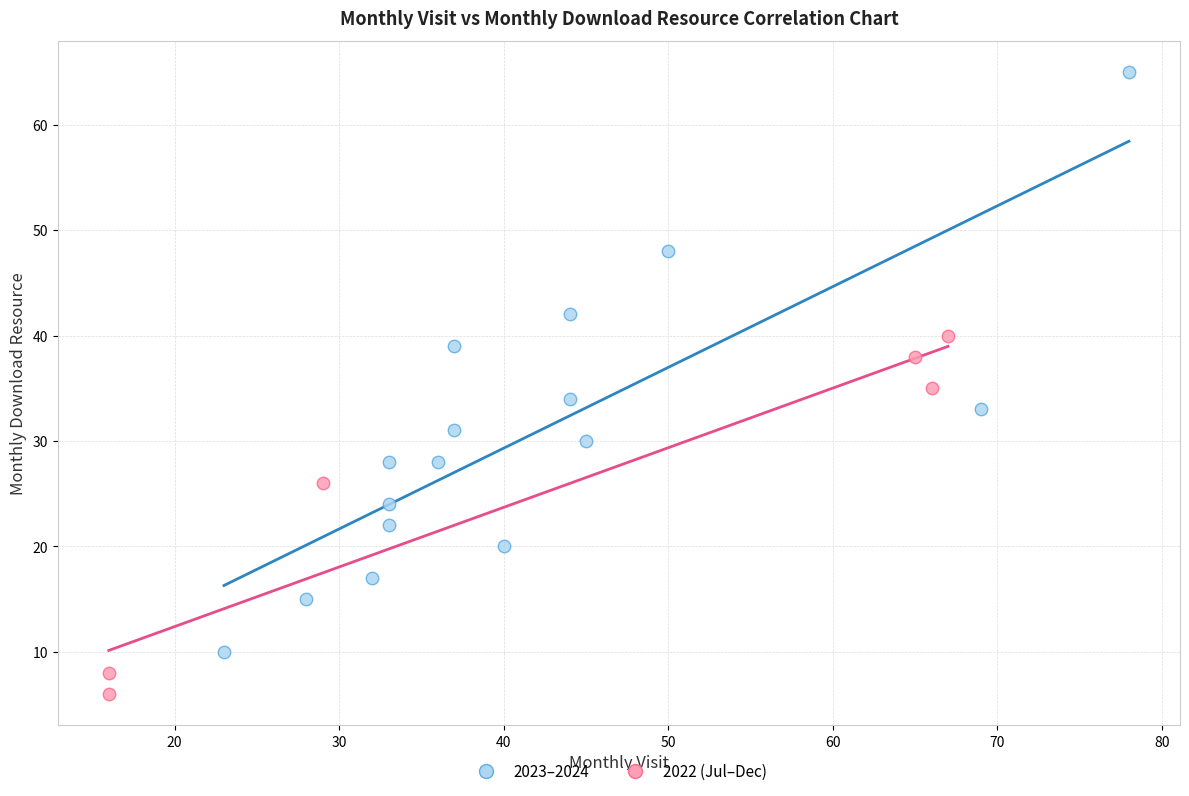

Which series reaches the maximum Y coordinate?

2023–2024